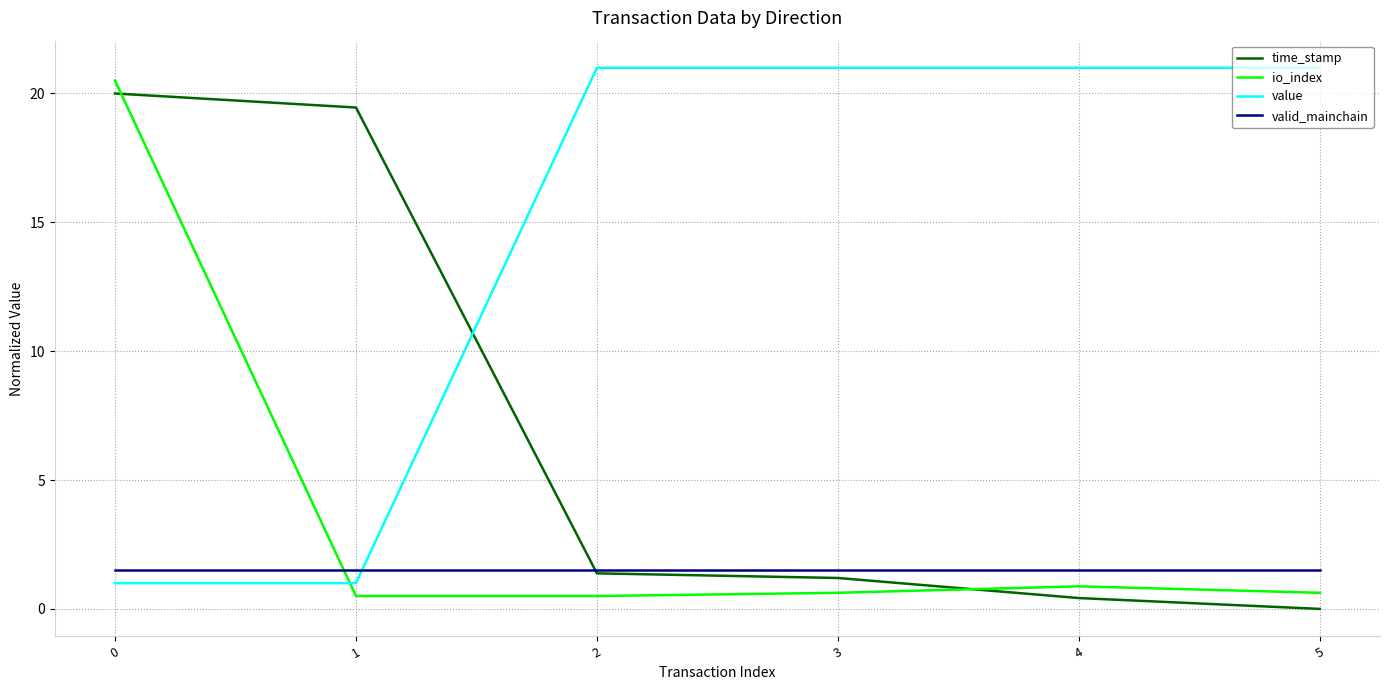

Does the chart have visible grid lines?

Yes